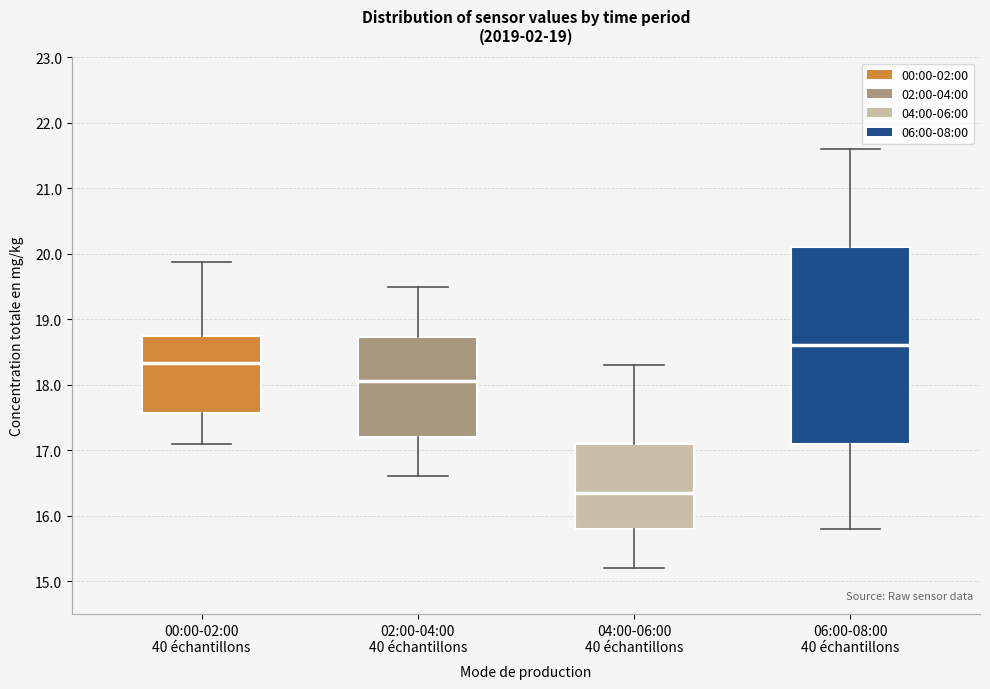

Where is the upper edge of the box for 06:00-08:00 40 échantillons on the y-axis? The values are not printed on the chart, so give them approximately, as read against the axis.

20.1